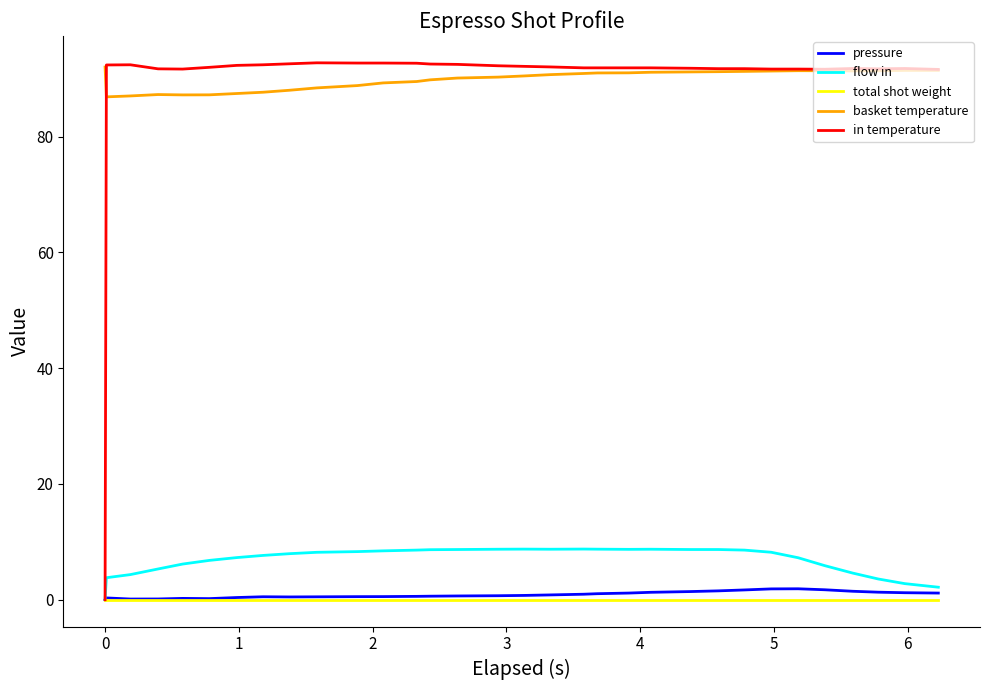

Count the number of data series in this chart.

5